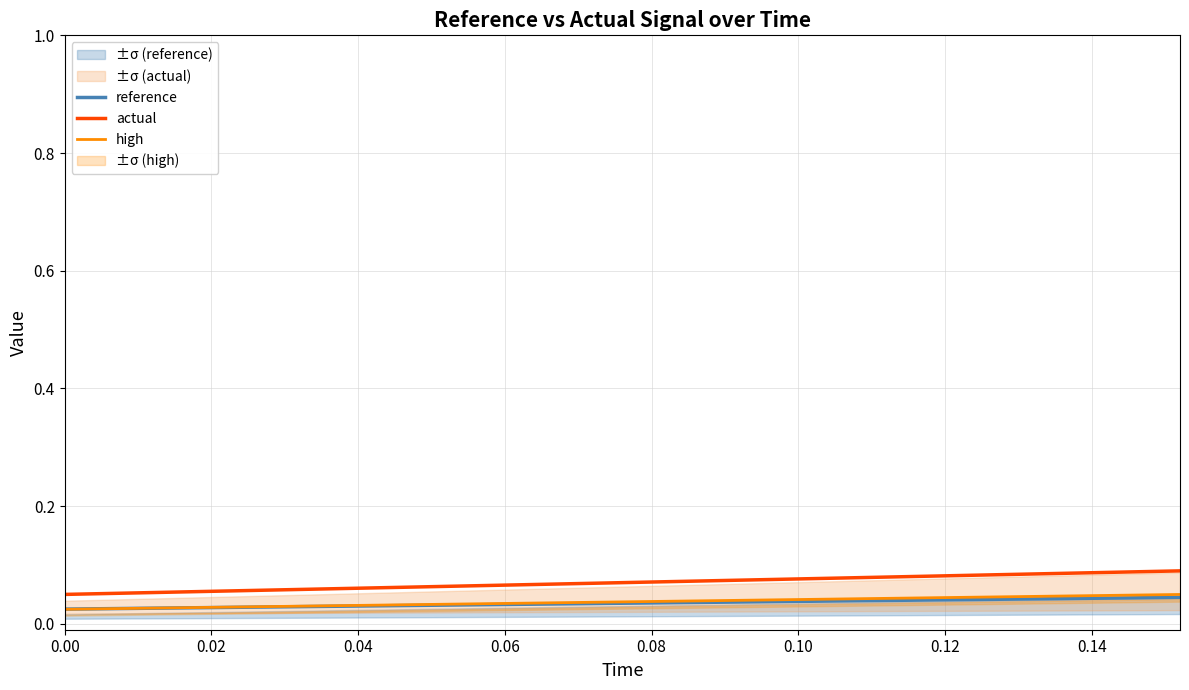

True or false: high and reference intersect in this chart.

True